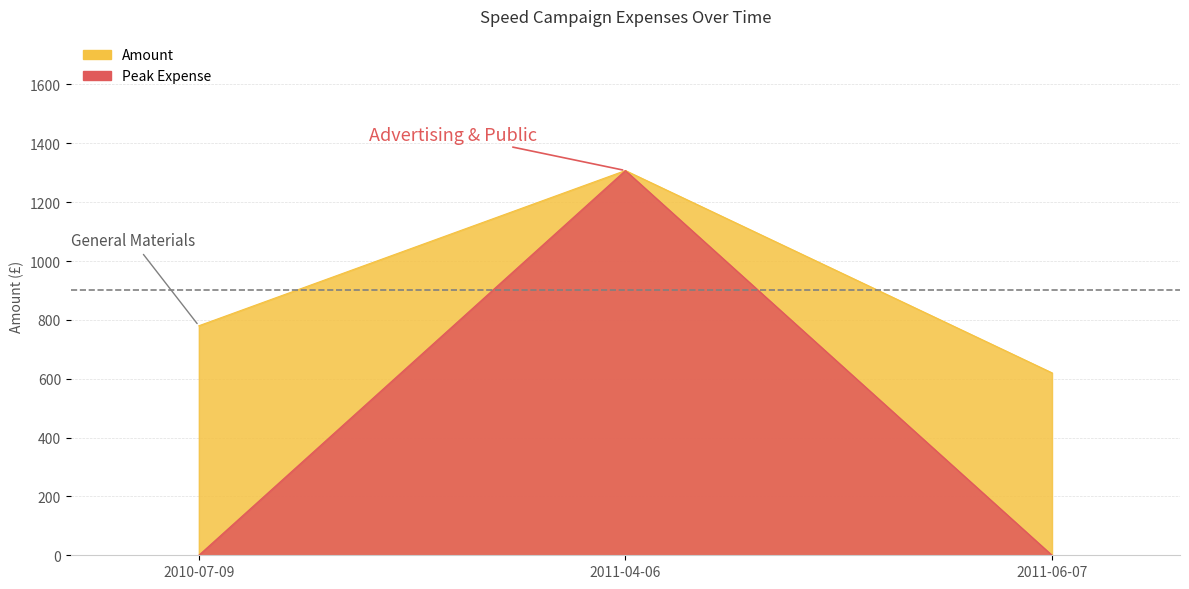

At which category does the chart reach its minimum across all series?

2011-06-07